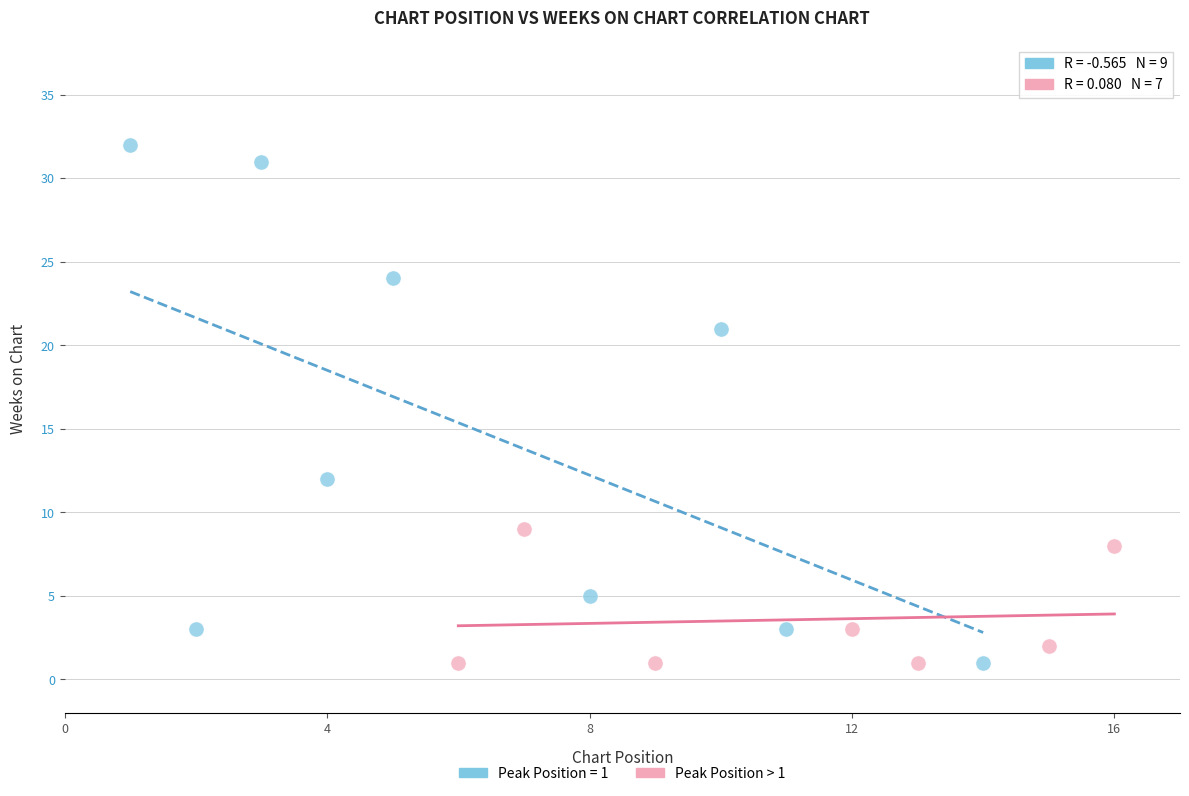

Which series contains the highest Y value?

Peak Position = 1